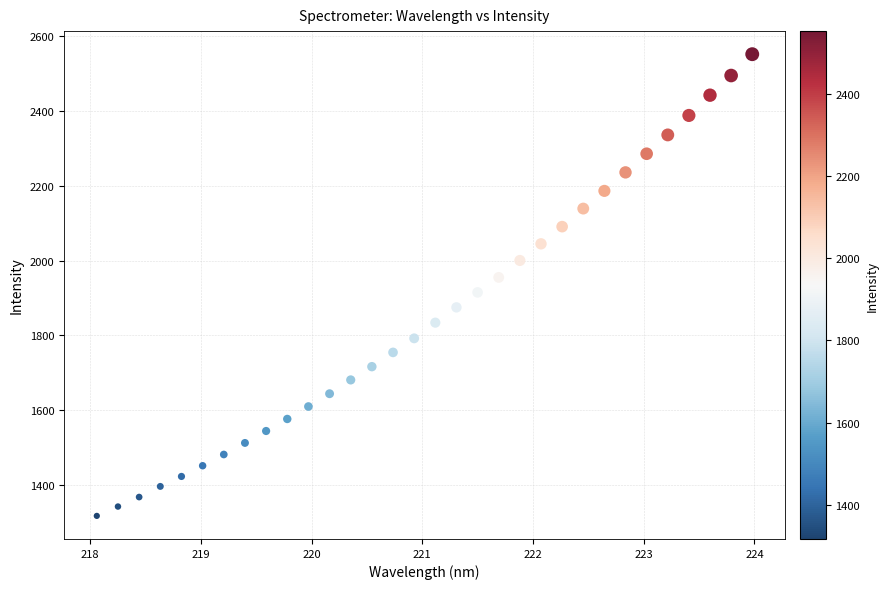

What is the range of X values (max minus min)?

5.9